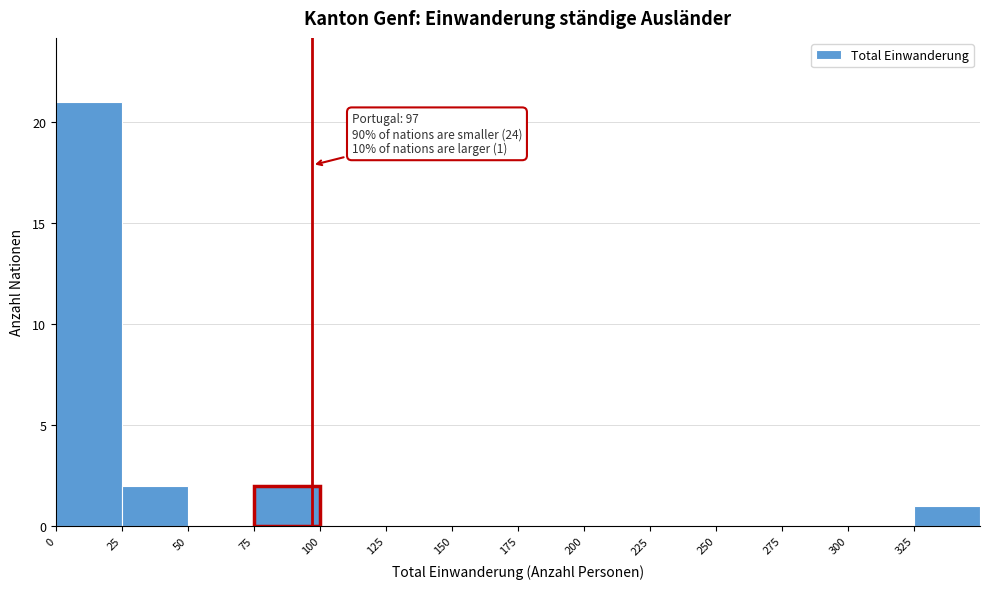

Over which range of the x-axis is the bar tallest?

0 to 25